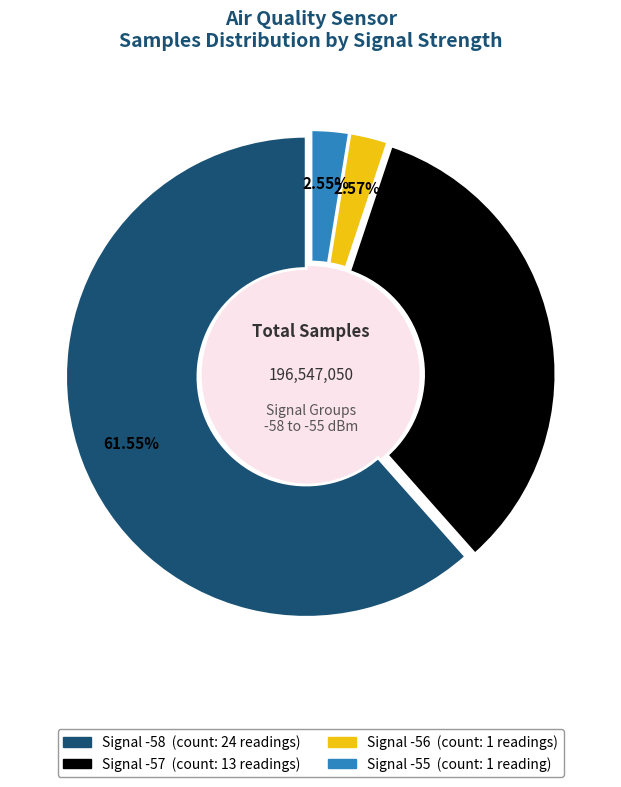

Is there any slice that represents more than half of the pie?

Yes